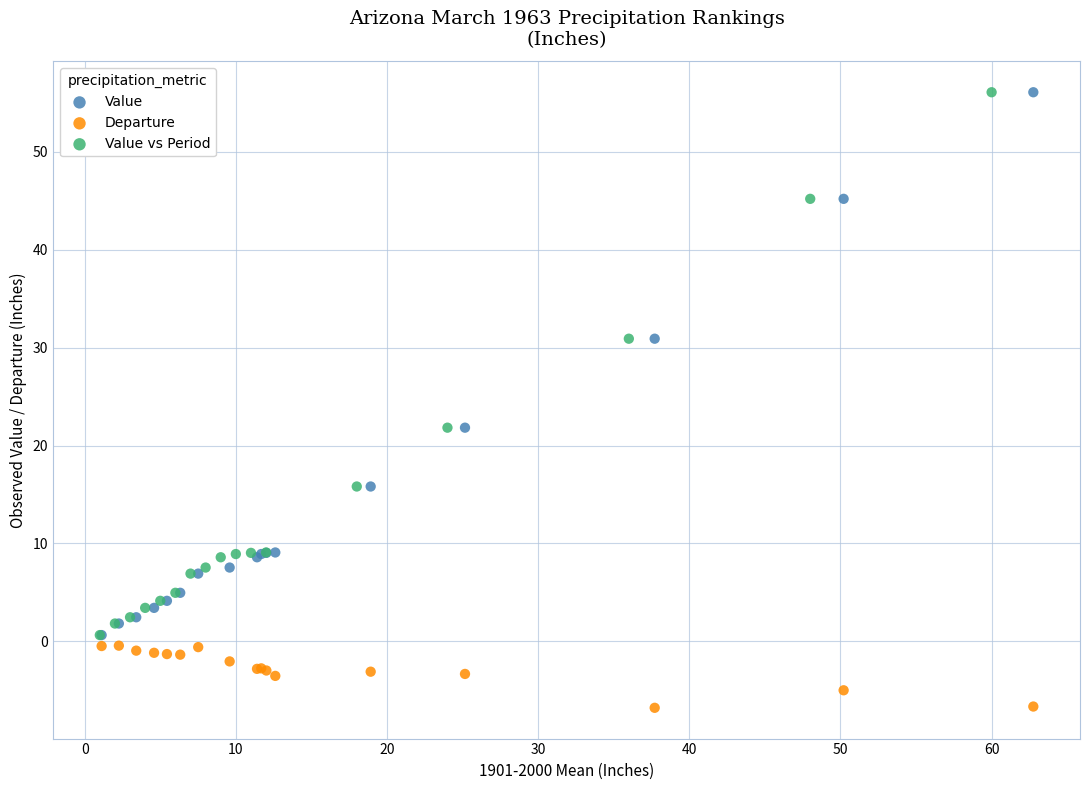

Which series reaches the minimum Y coordinate?

Departure